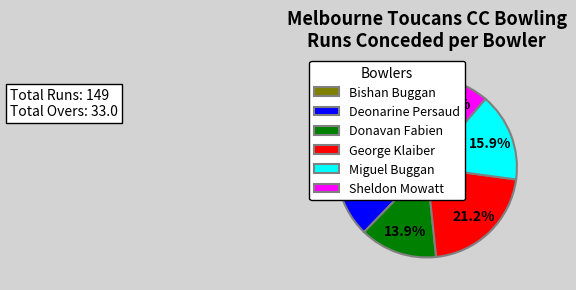

Count the number of slices in the pie.

6